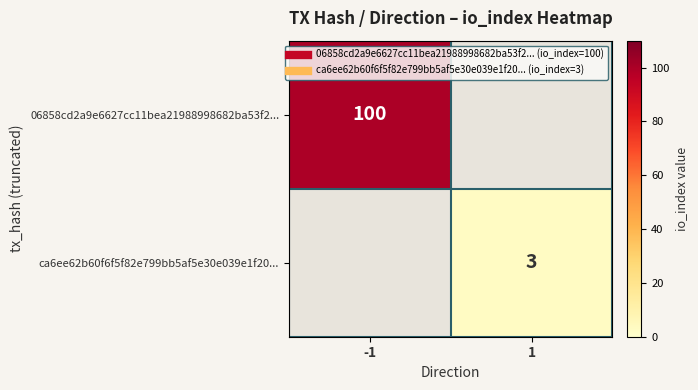

The value of 06858cd2a9e6627cc11bea21988998682ba53f2... at -1 is 100.0. True or false?

True